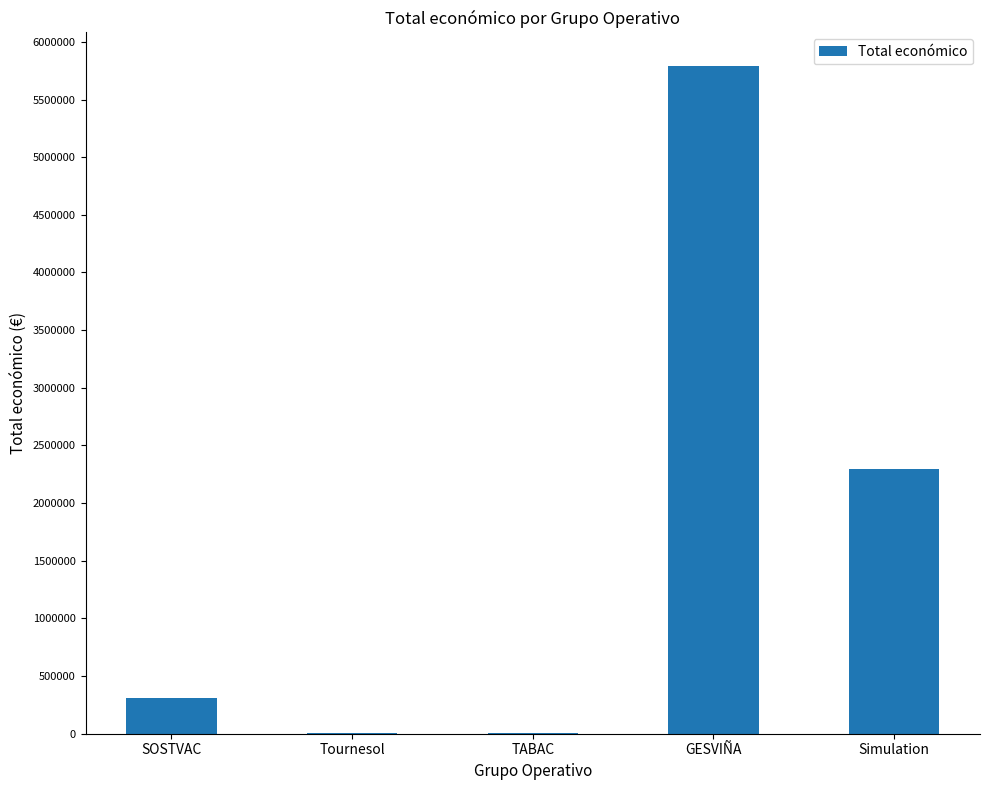

At which category does the chart reach its peak across all series?

GESVIÑA